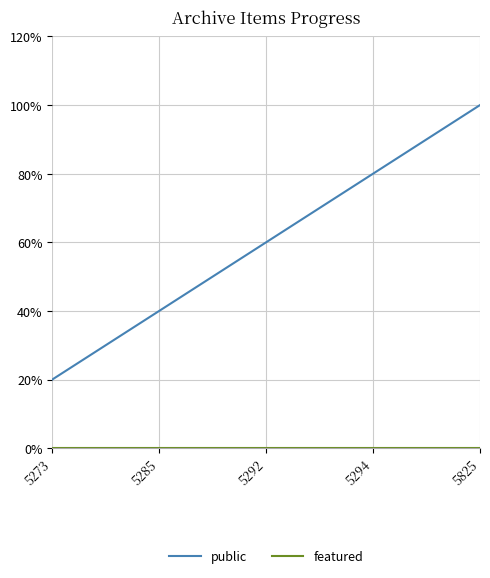

Does the chart have visible grid lines?

Yes